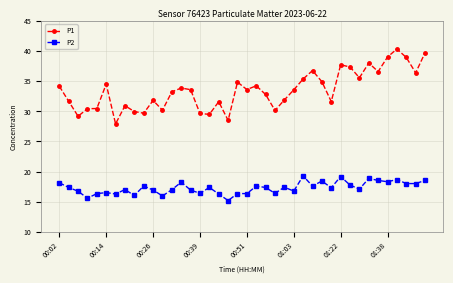

Which series has the largest range (max minus min)?

P1